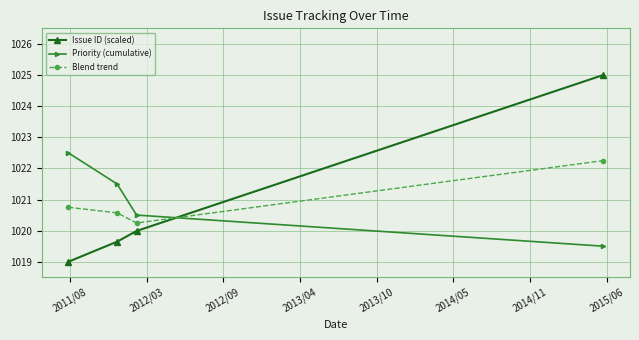

True or false: Priority (cumulative) has more than 0 interior local peaks.

False